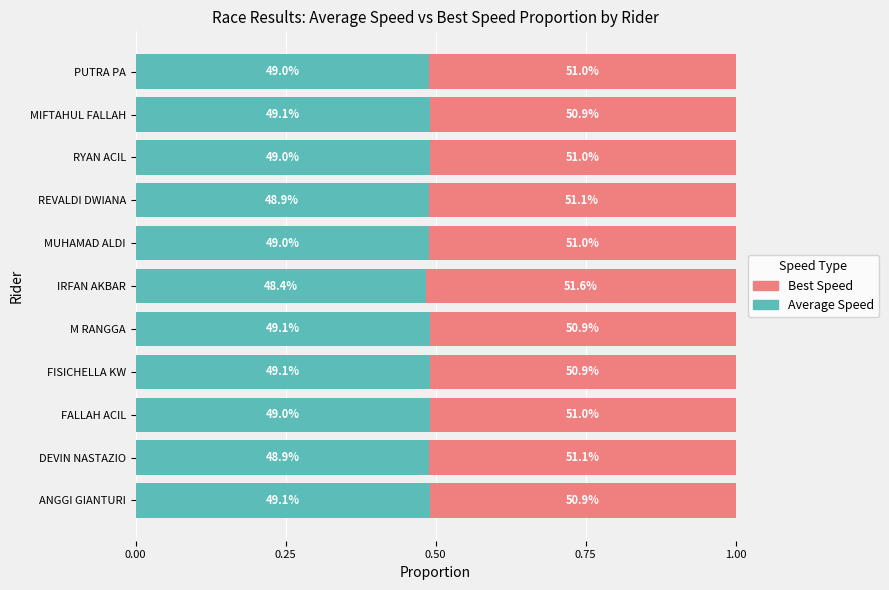

What are all the series names shown in the legend?

Best Speed, Average Speed